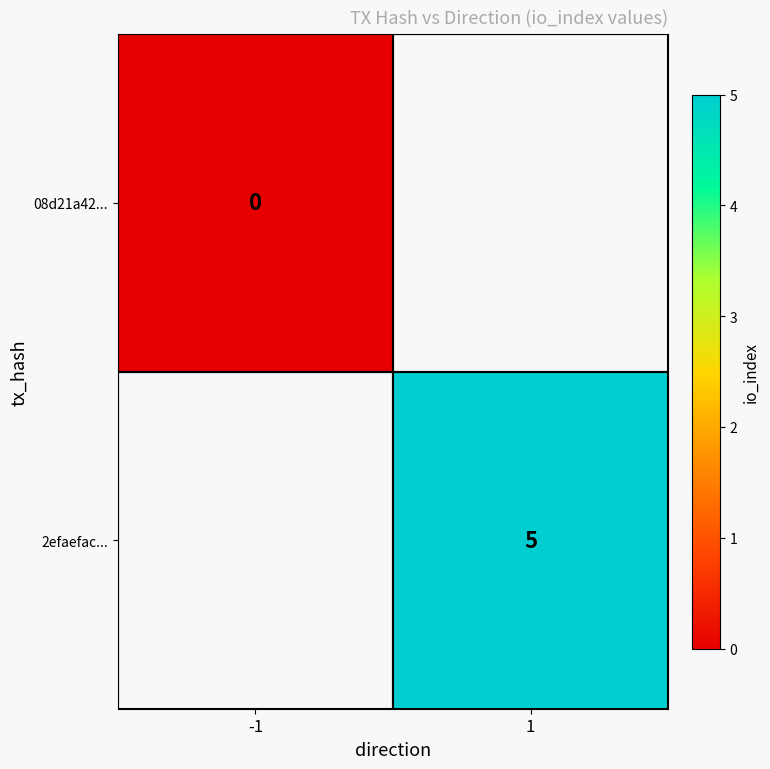

The value of 2efaefac... at 1 is 5. True or false?

True